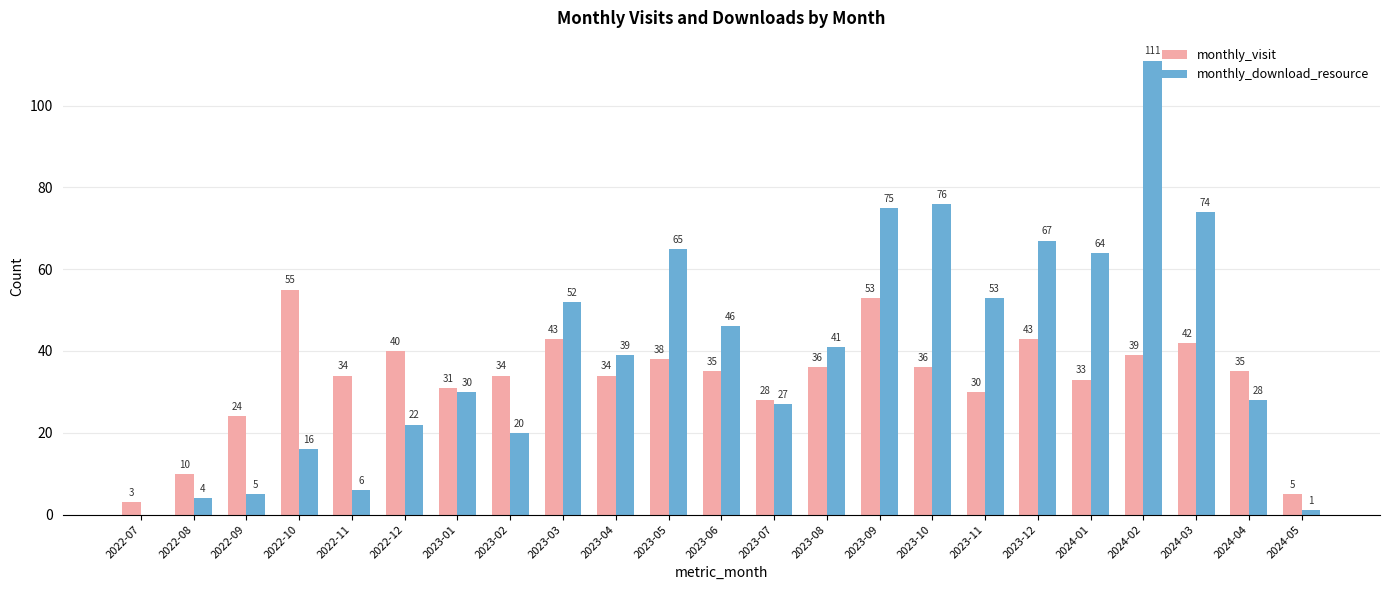

The monthly_visit series shows 19 at 2023-07. True or false?

False